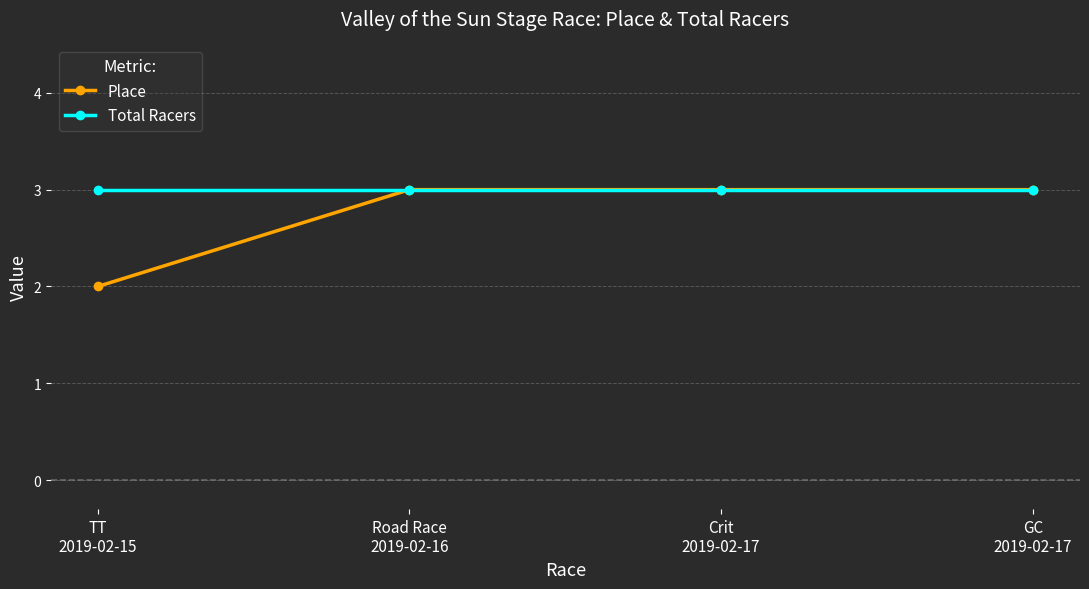

Which series has the largest total across all categories?

Total Racers